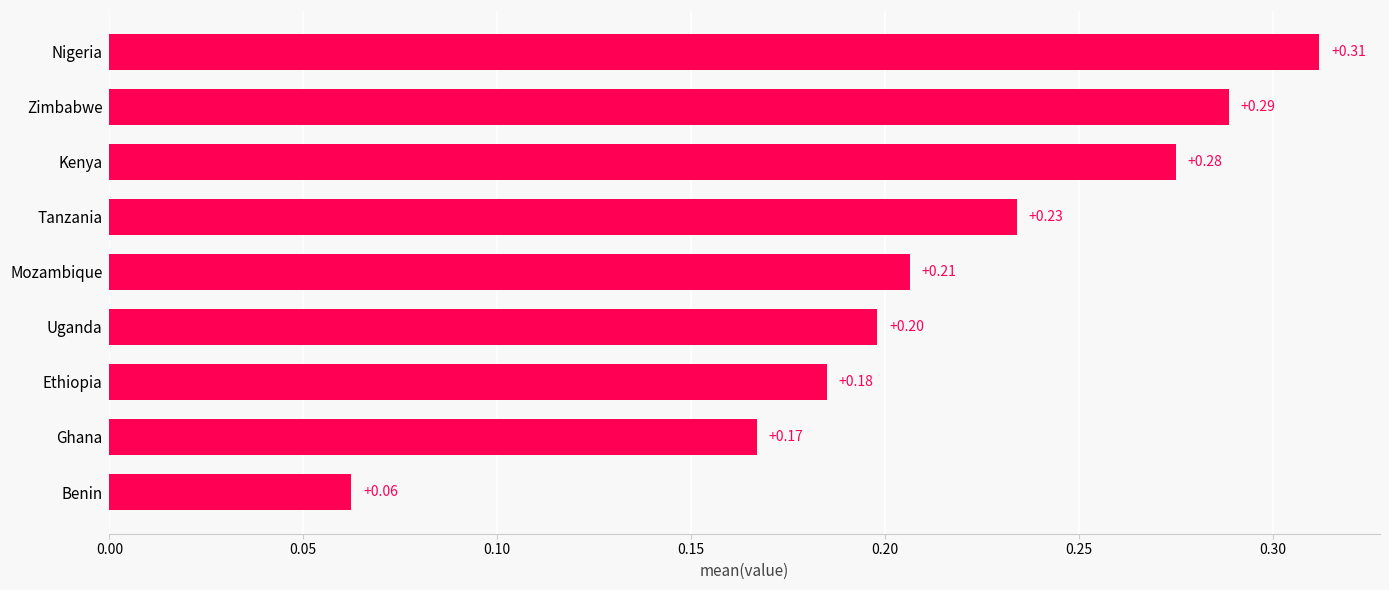

What is the change in value from Benin to Zimbabwe?

+0.2